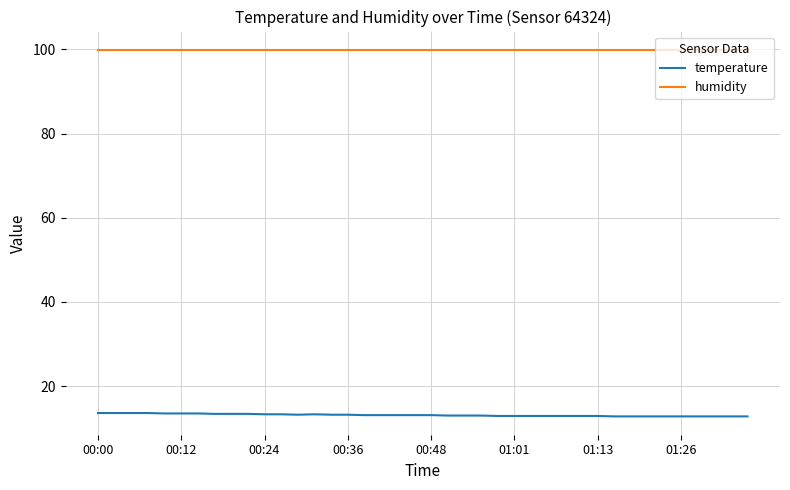

True or false: temperature and humidity intersect in this chart.

False